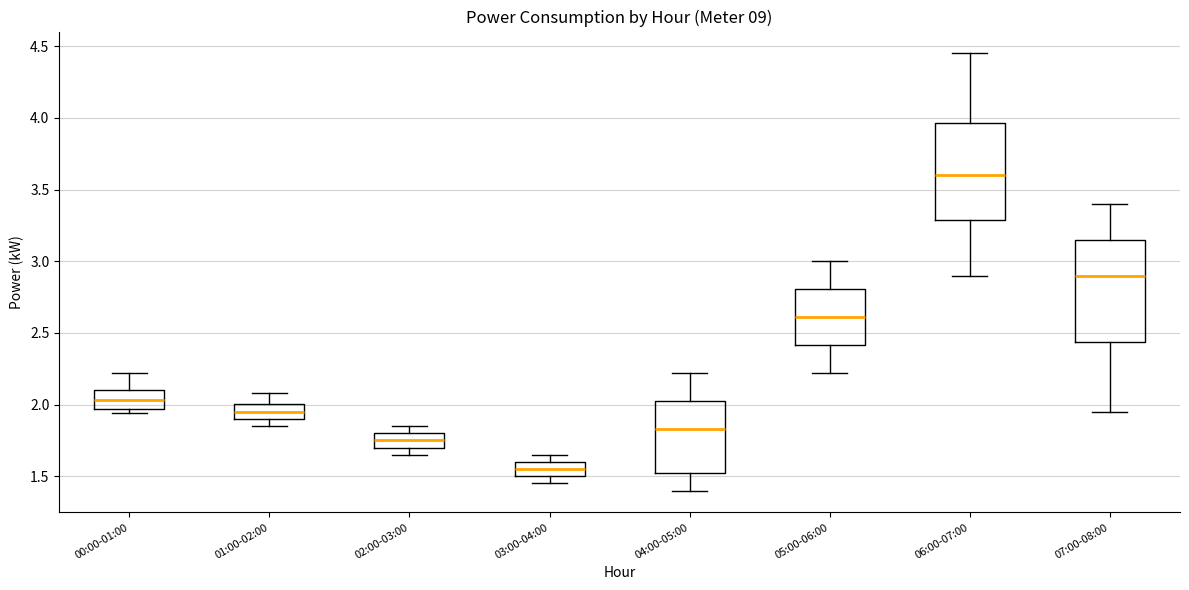

Reading left to right, transcribe this box plot: for each box, give where its median line is, the range the box spans, and where its two whiskers end, as read against the y-axis. The values are not printed on the chart, so give them approximately, as read against the axis.

00:00-01:00: median 2.05, box 1.95 to 2.10, whiskers 1.95 (just below the box's lower edge) to 2.20
01:00-02:00: median 1.95, box 1.90 to 2.00, whiskers 1.85 to 2.10
02:00-03:00: median 1.75, box 1.70 to 1.80, whiskers 1.65 to 1.85
03:00-04:00: median 1.55, box 1.50 to 1.60, whiskers 1.45 to 1.65
04:00-05:00: median 1.85, box 1.55 to 2.05, whiskers 1.40 to 2.20
05:00-06:00: median 2.60, box 2.40 to 2.80, whiskers 2.20 to 3.00
06:00-07:00: median 3.60, box 3.30 to 3.95, whiskers 2.90 to 4.45
07:00-08:00: median 2.90, box 2.45 to 3.15, whiskers 1.95 to 3.40